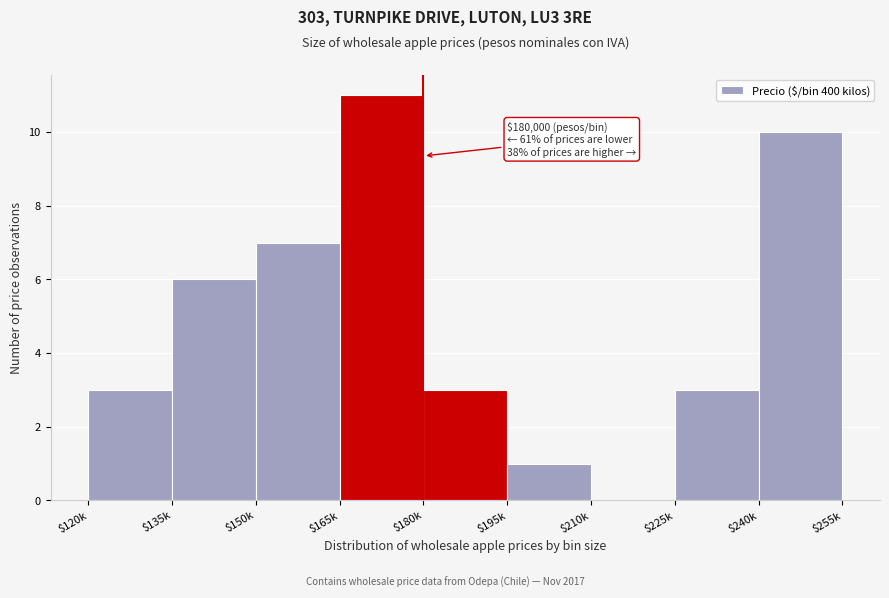

What value does the data have at $240k?

10